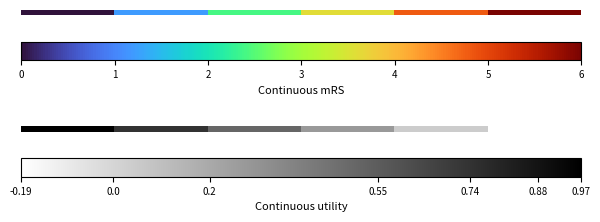

What is the change in value from 2 to 3?

-0.2